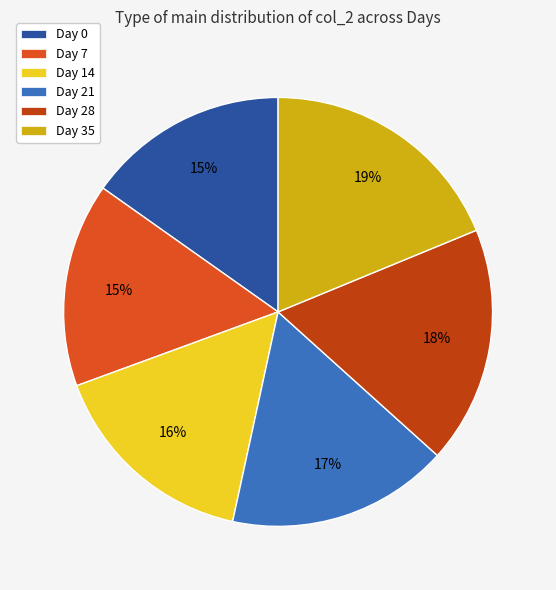

True or false: Day 14 accounts for 3% of the total.

False